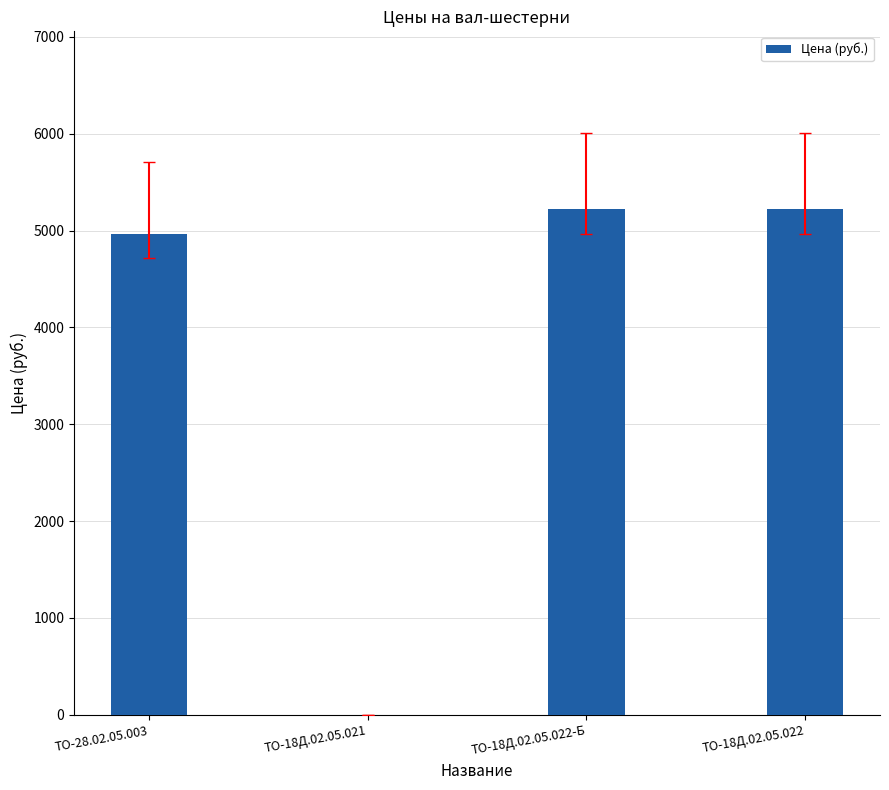

What is the change in value from ТО-18Д.02.05.021 to ТО-18Д.02.05.022?

+5227